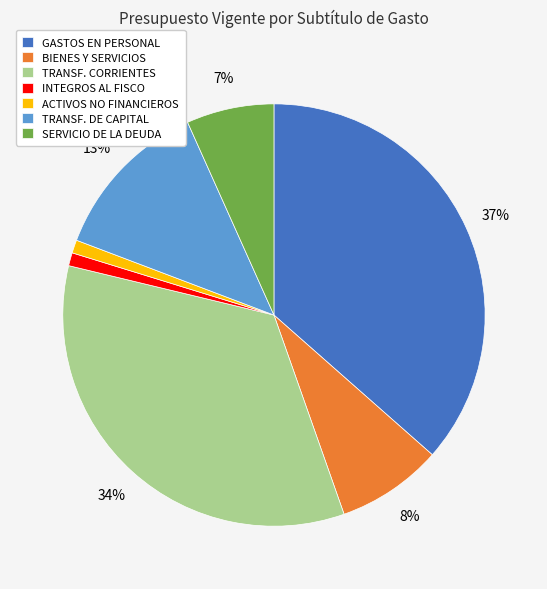

What is the largest slice in the pie chart?

GASTOS EN PERSONAL